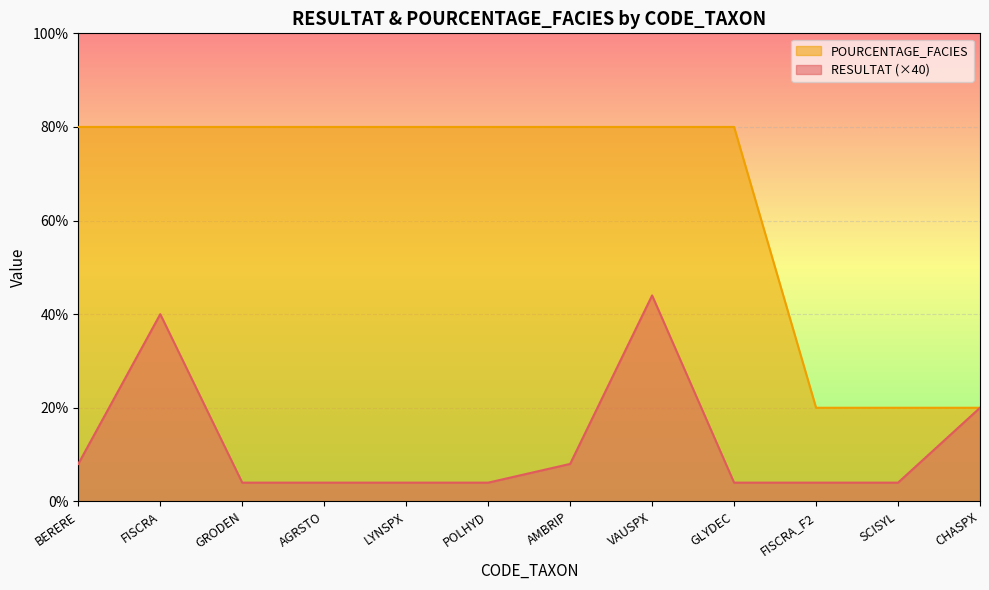

True or false: POURCENTAGE_FACIES has a value of 33 at CHASPX.

False